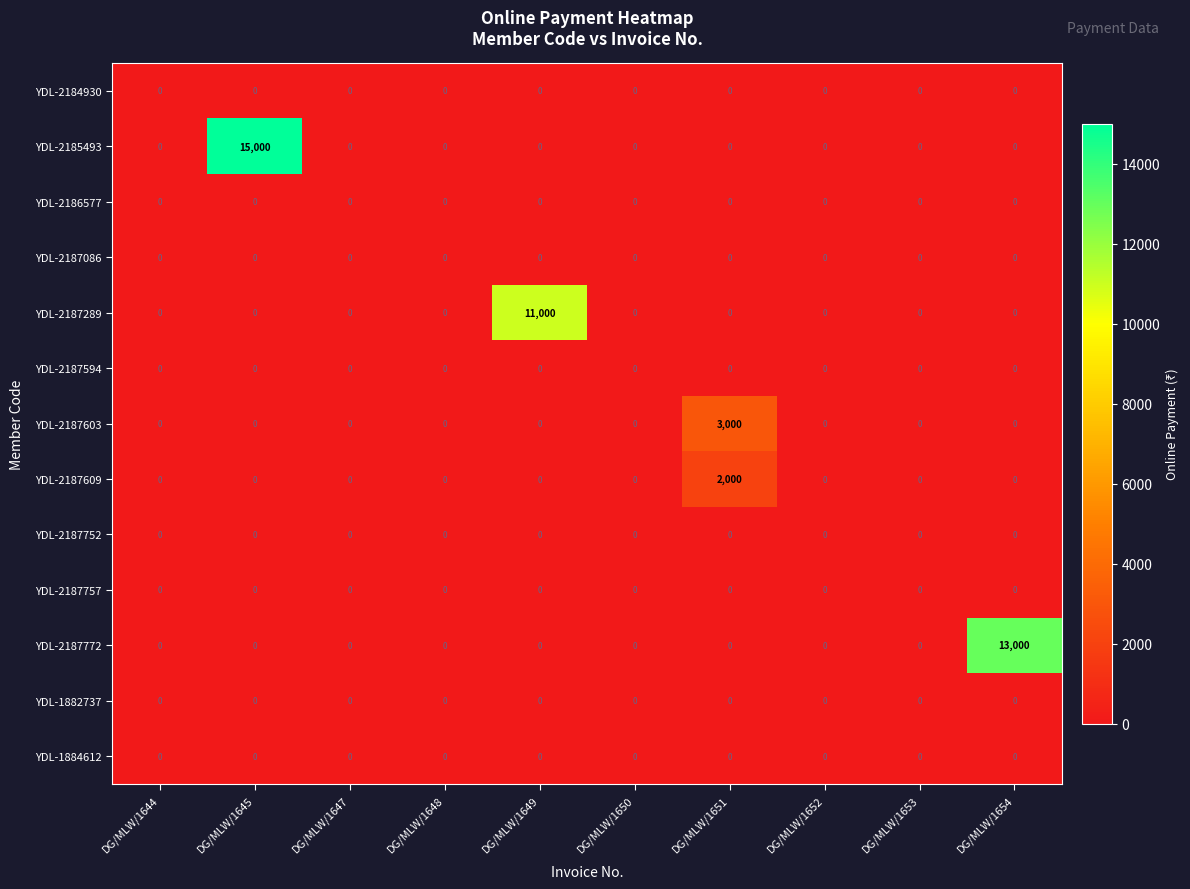

What is the maximum value shown in the chart?

15000